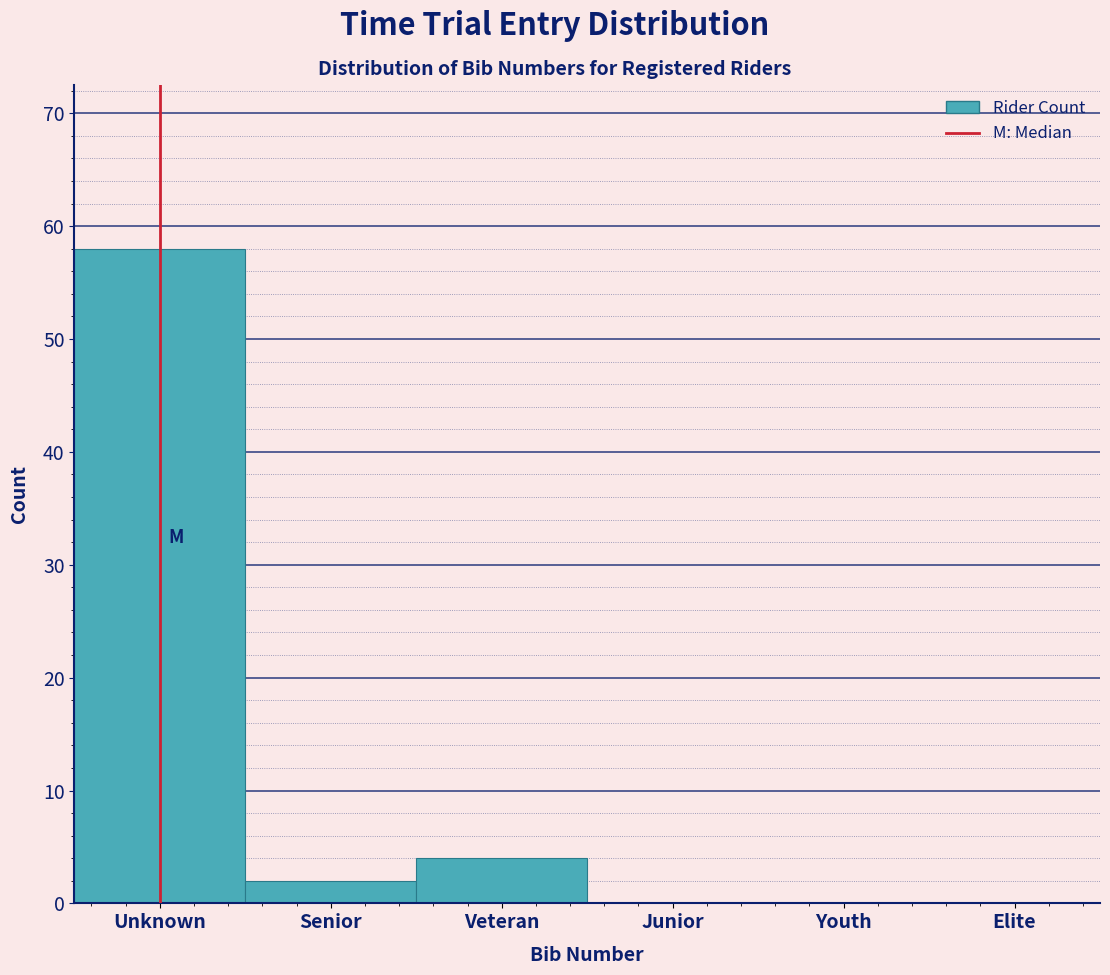

Reading left to right, extract all data points from this chart.

Unknown=58	Senior=2	Veteran=4	Junior=0	Youth=0	Elite=0